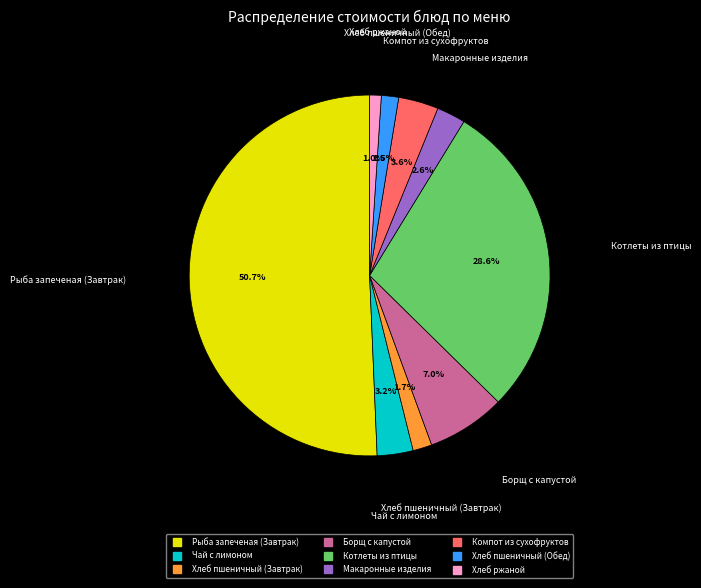

Is it true that Чай с лимоном is 15% of the pie?

False